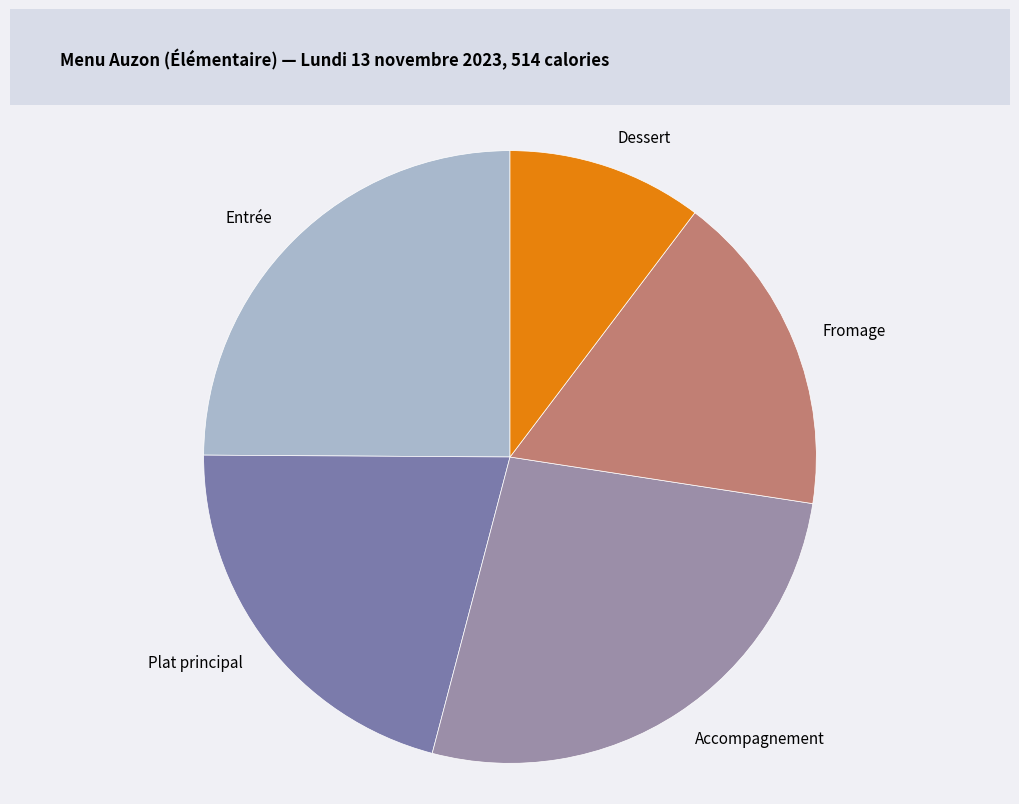

Count the number of slices in the pie.

5